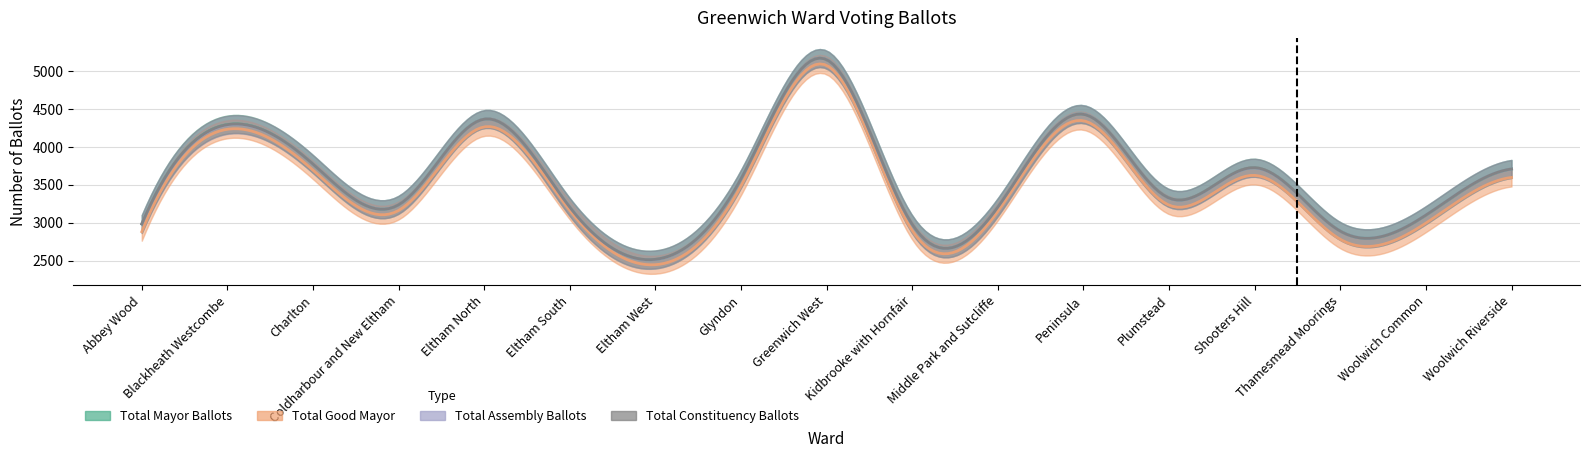

At which label does Total Good Mayor first exceed 3231?

Blackheath Westcombe